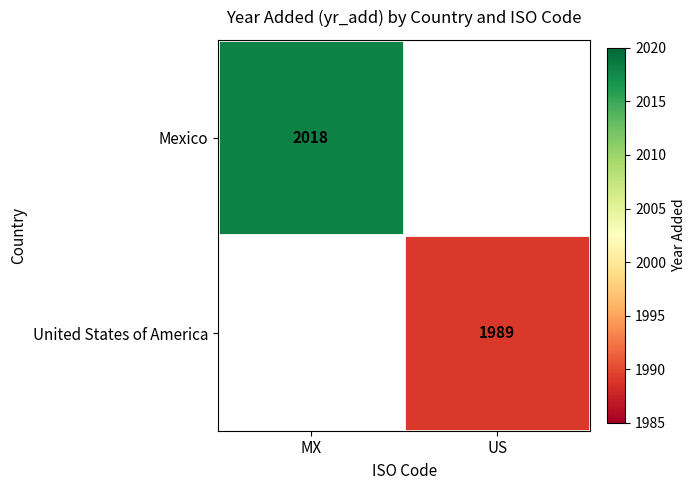

The value of United States of America at US is 764. True or false?

False